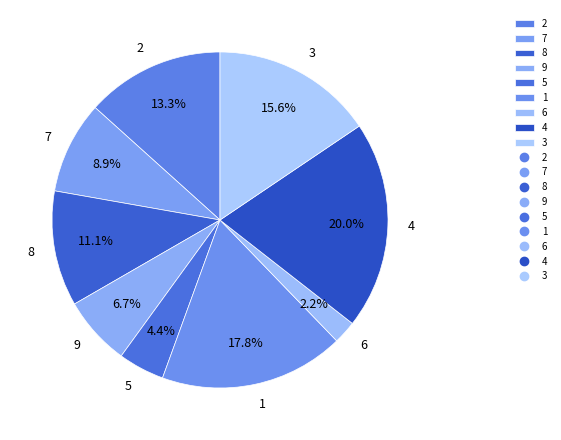

The 9 slice represents 1% of the pie. True or false?

False